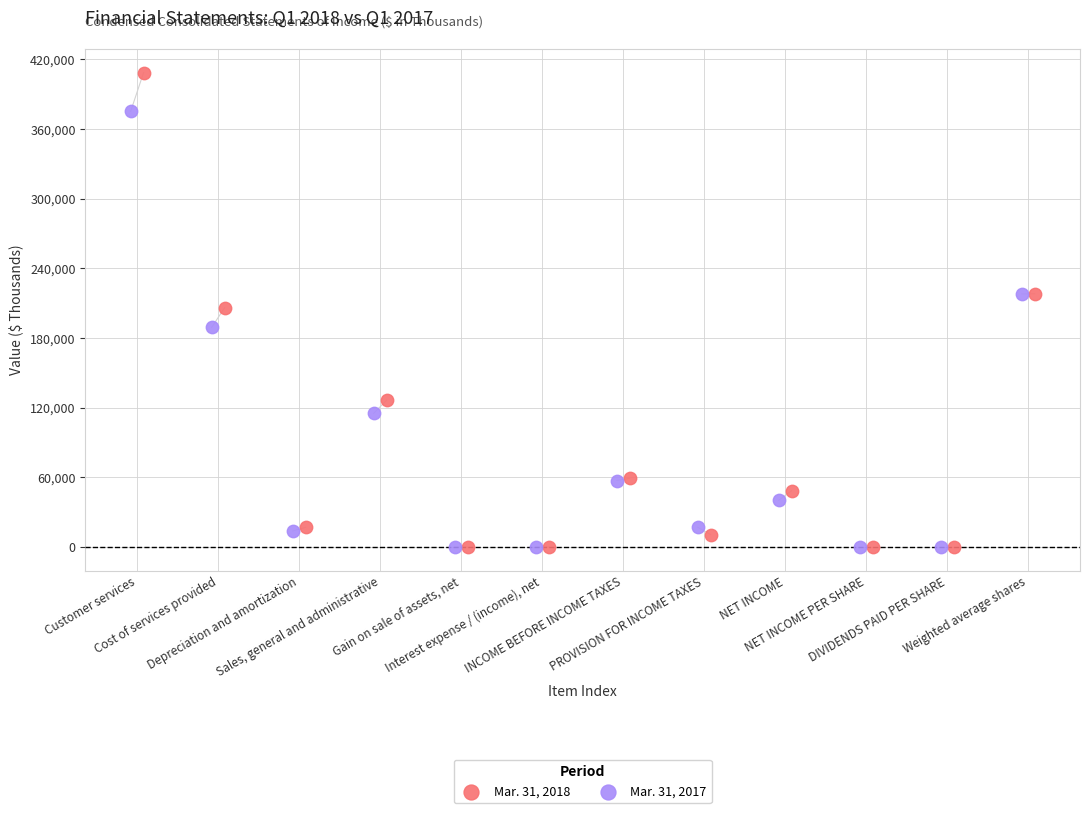

Which series reaches the maximum Y coordinate?

Mar. 31, 2018